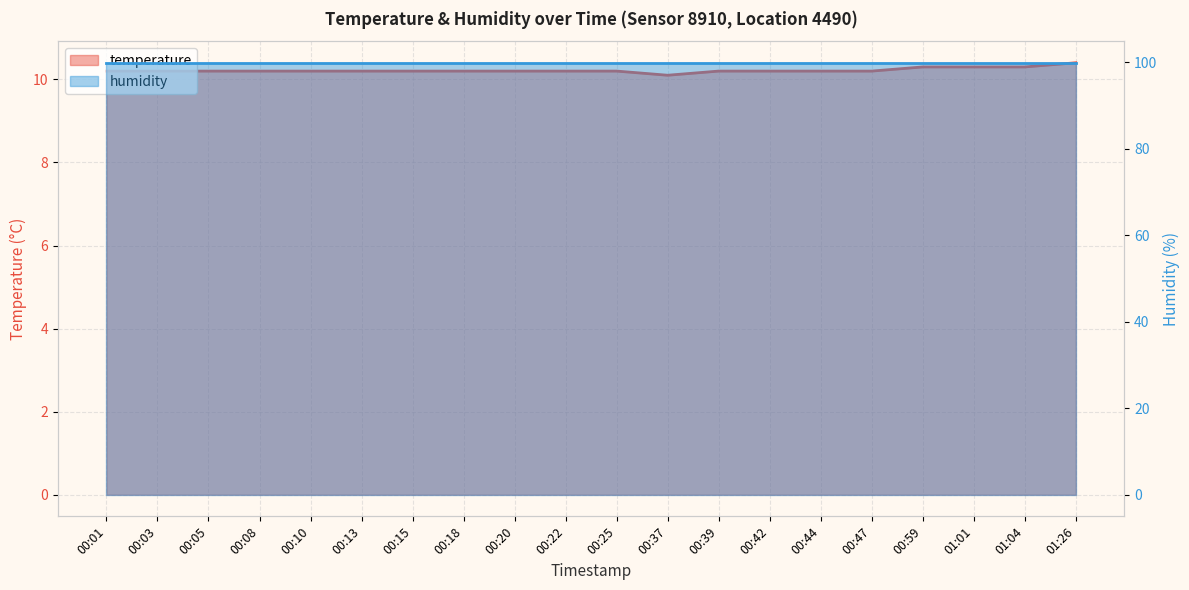

What is the minimum value shown in the chart?

10.1